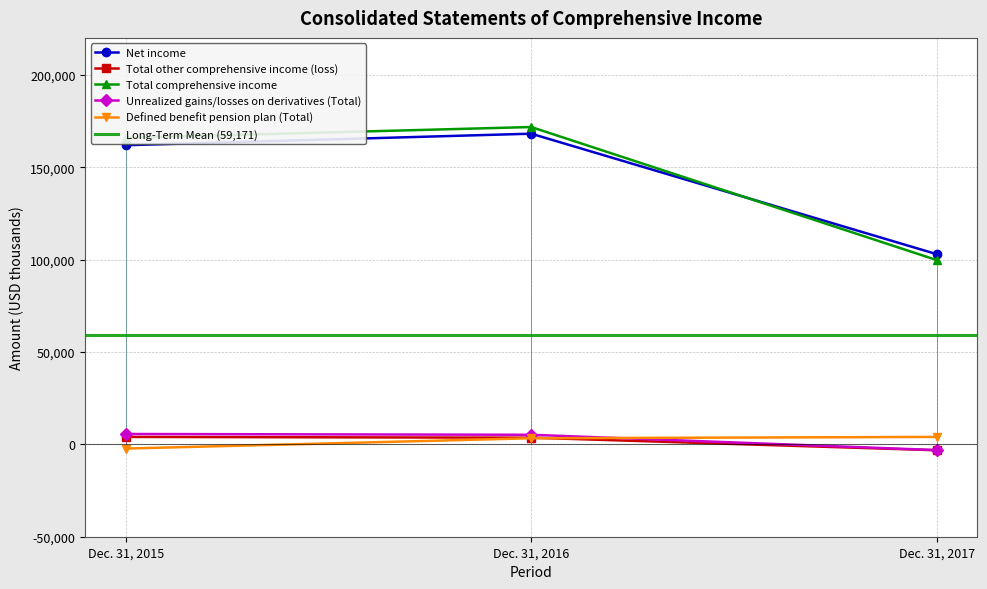

The Total other comprehensive income (loss) series shows 4015 at Dec. 31, 2015. True or false?

True